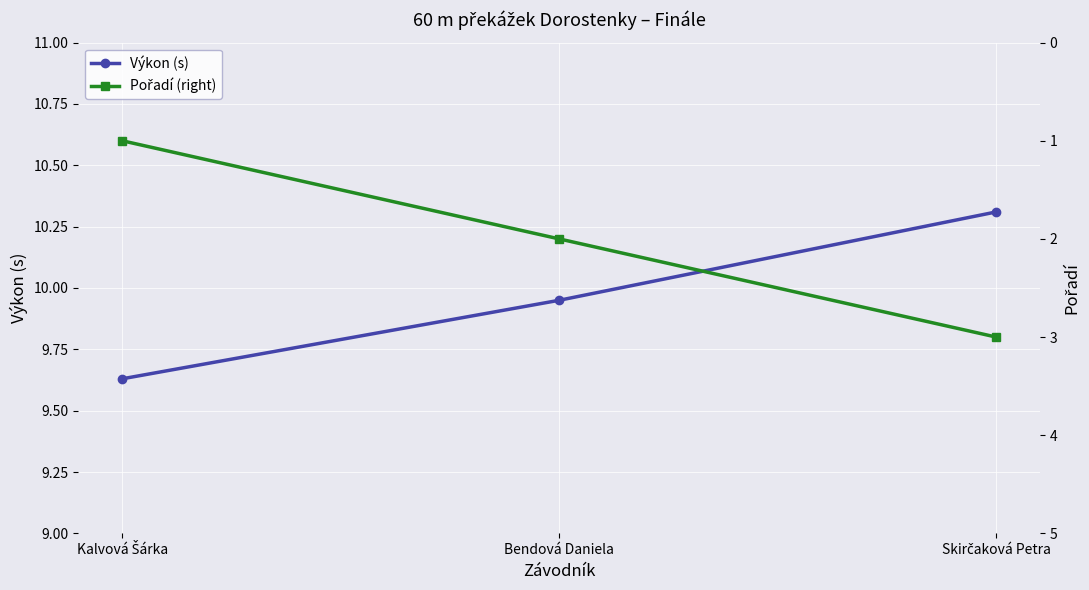

Reading right to left, what are all the values shown in this chart?

Výkon (s): 10.3	9.9	9.6
Pořadí (right): 3.0	2.0	1.0